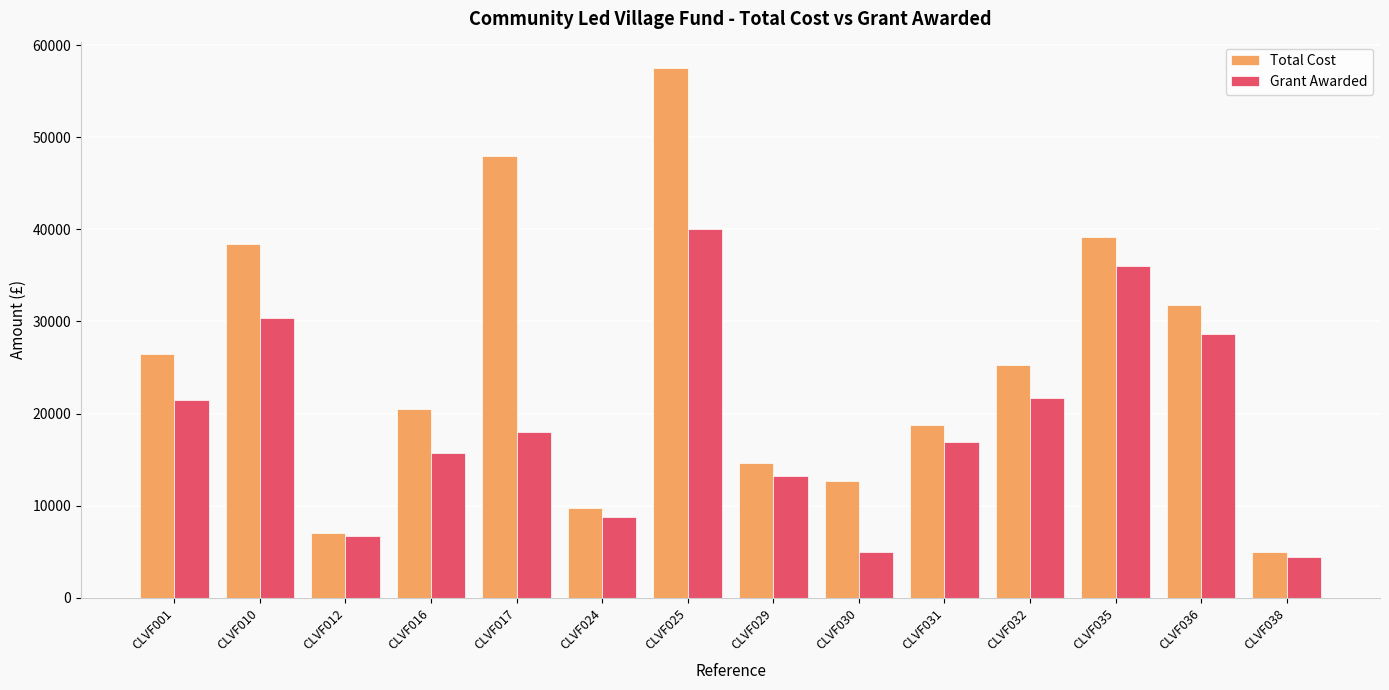

Is it true that Grant Awarded equals 47543.2 at CLVF035?

False